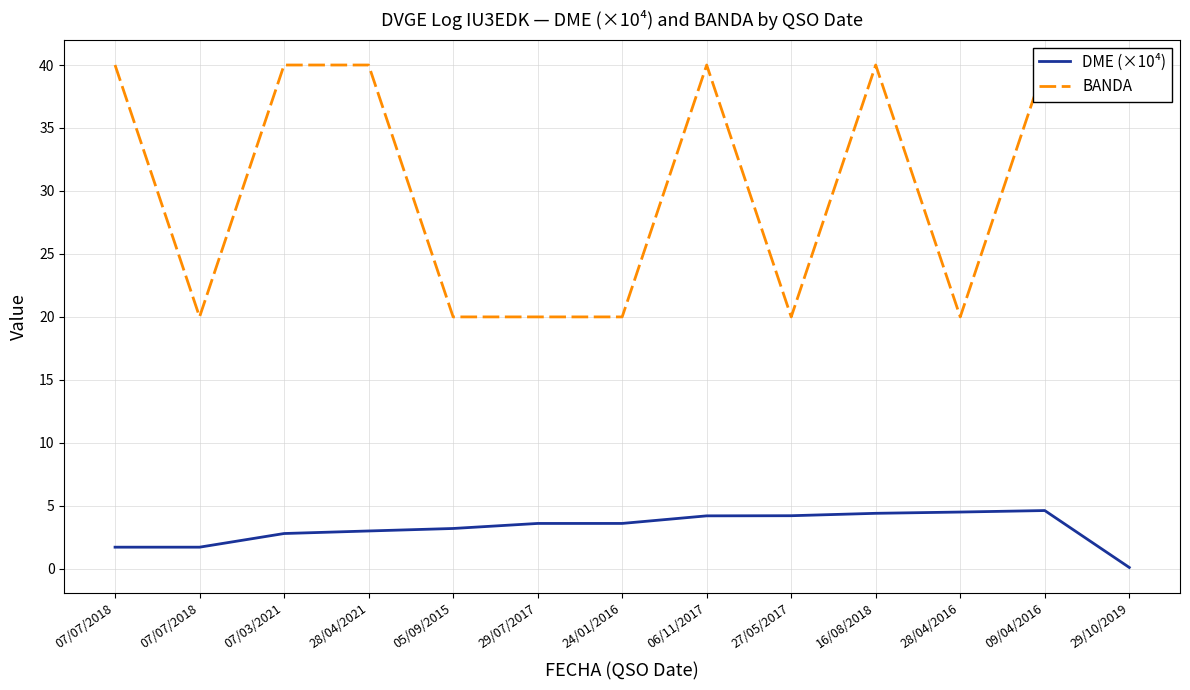

Which series has the largest total across all categories?

BANDA